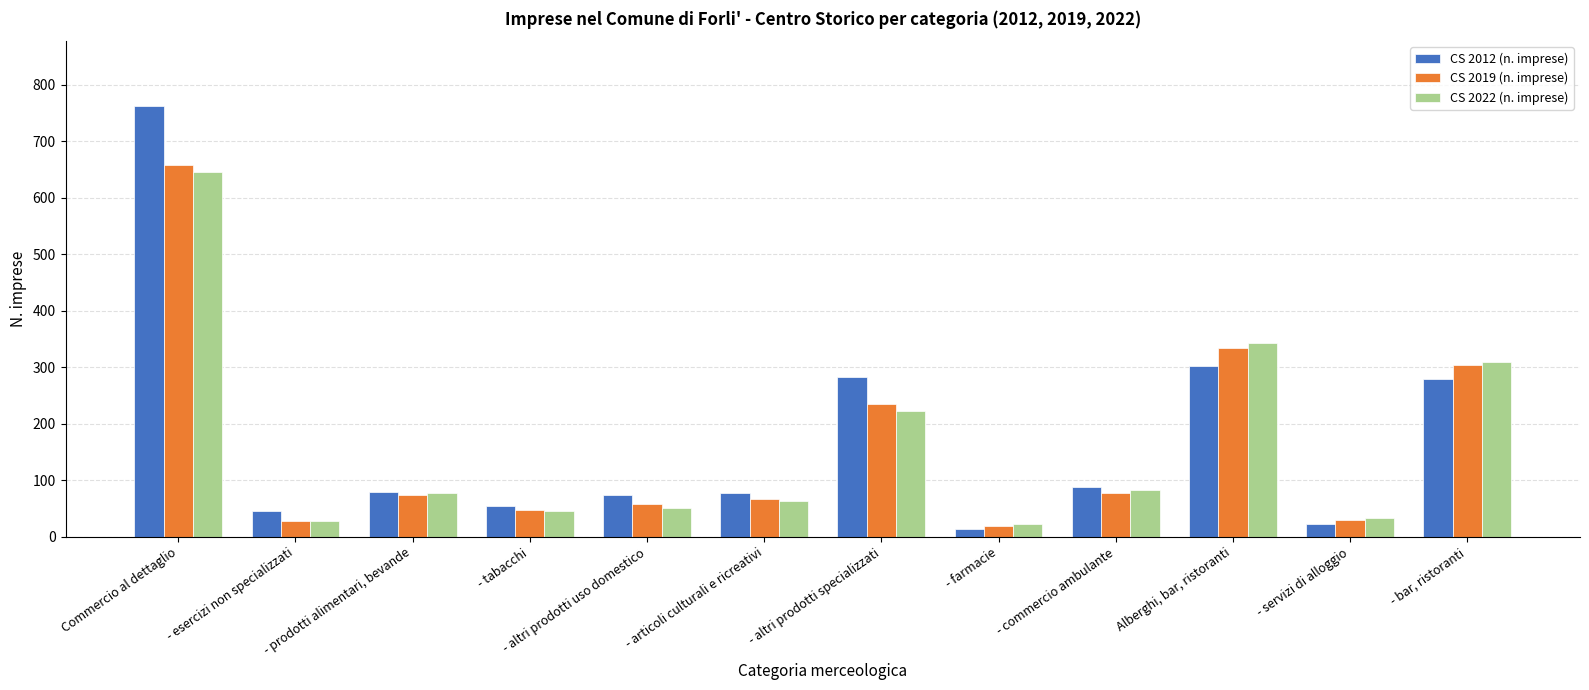

Rank the series by their maximum value, from lowest to highest.

CS 2022 (n. imprese), CS 2019 (n. imprese), CS 2012 (n. imprese)